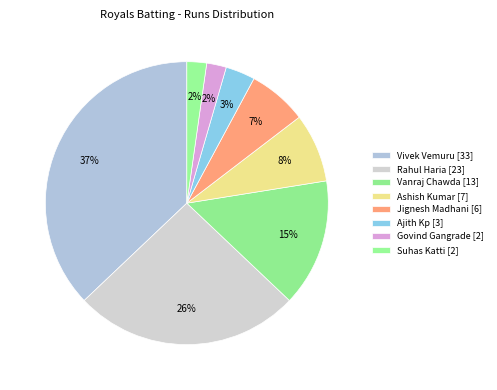

How many segments does this pie chart have?

8